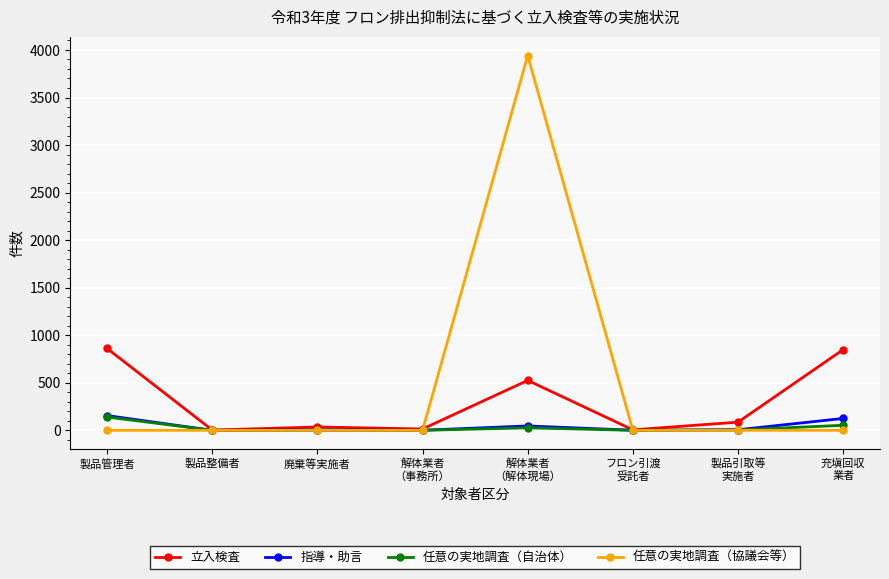

Is it true that 任意の実地調査（協議会等） equals 1216 at 廃棄等実施者?

False